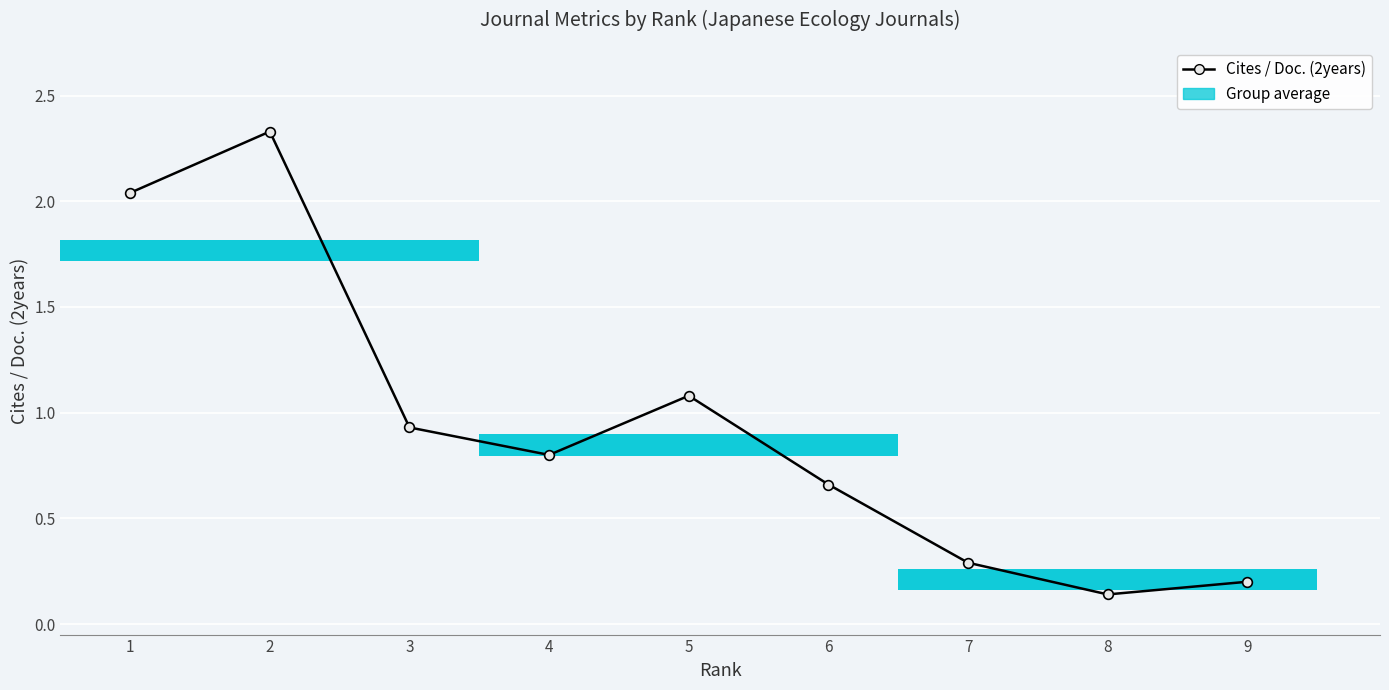

How many data points does each series have?

9